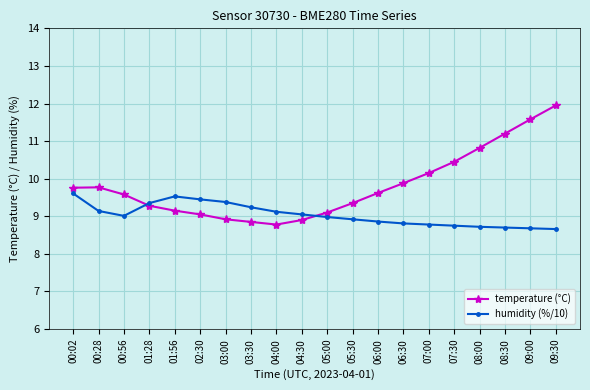

How many lines are shown in the chart?

2